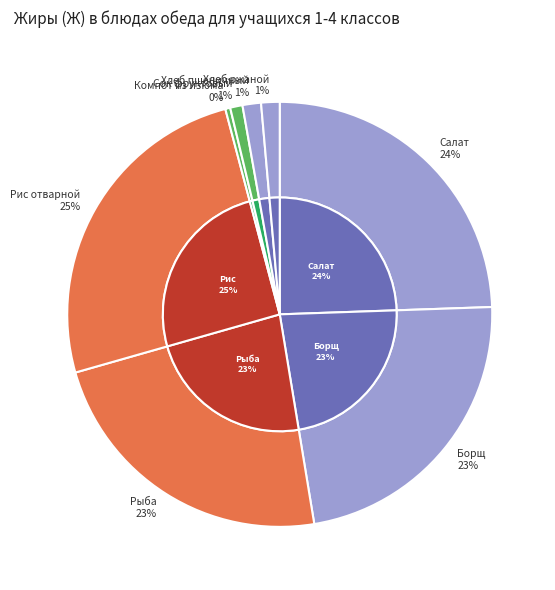

What percentage do Сок фруктовый and Хлеб ржаной together represent?

2.3%